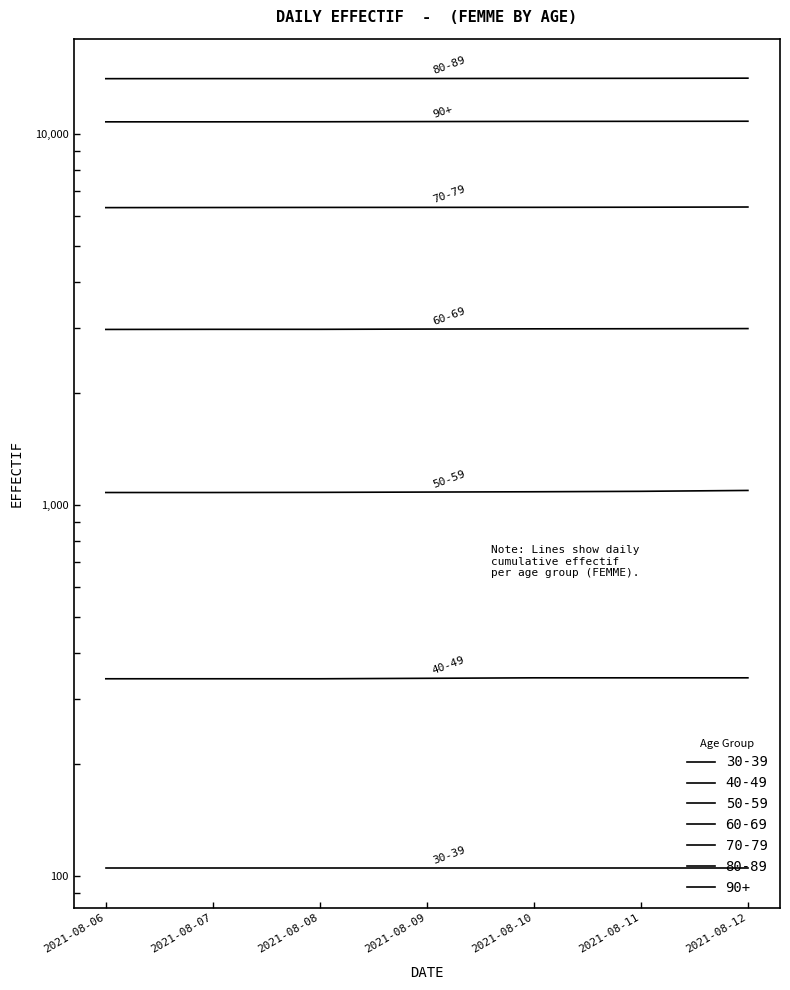

Does the chart have visible grid lines?

No